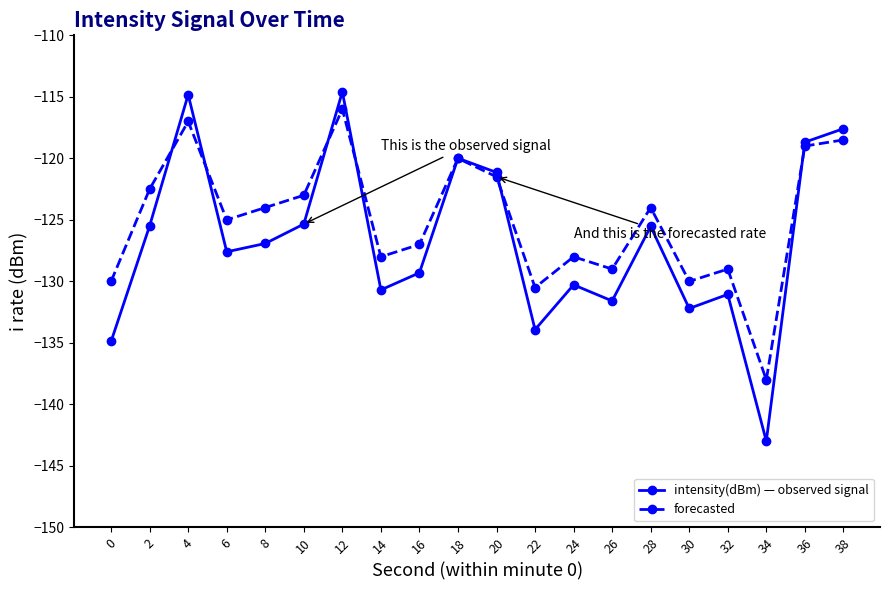

Which series ends up on top after the final intersection of intensity(dBm) — observed signal and forecasted?

intensity(dBm) — observed signal